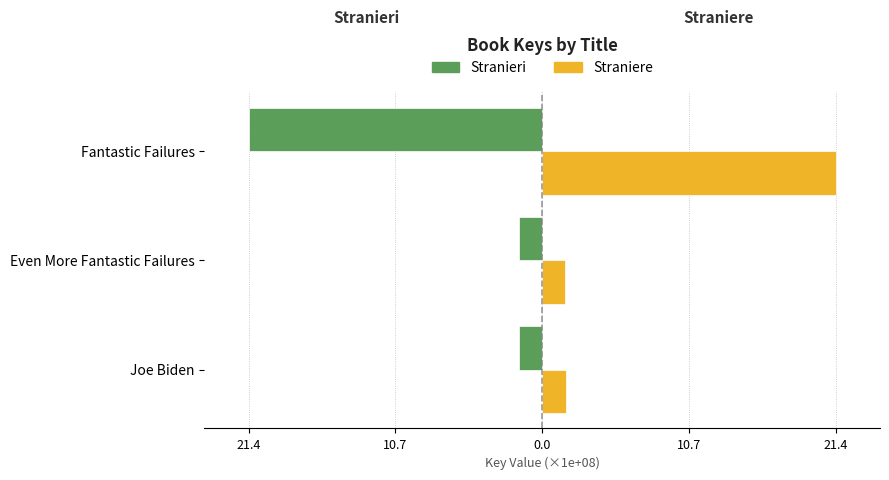

What are all the series names shown in the legend?

Stranieri, Straniere